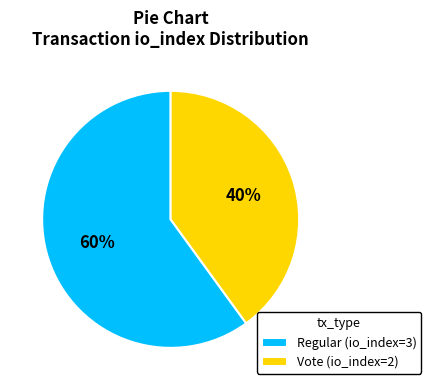

Between Regular (io_index=3) and Vote (io_index=2), which is larger?

Regular (io_index=3)